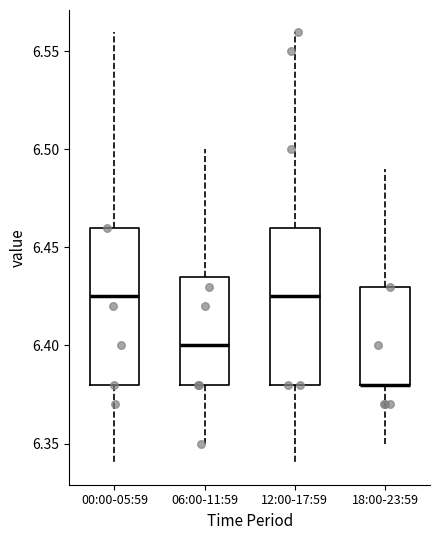

Reading left to right, read every box against the y-axis: the position of its median line, the range the box covers, and the ends of its whiskers. The values are not printed on the chart, so give them approximately, as read against the axis.

00:00-05:59: median 6.425, box 6.380 to 6.460, whiskers 6.340 to 6.560
06:00-11:59: median 6.400, box 6.380 to 6.435, whiskers 6.350 to 6.500
12:00-17:59: median 6.425, box 6.380 to 6.460, whiskers 6.340 to 6.560
18:00-23:59: median 6.380 (drawn on the box's lower edge), box 6.380 to 6.430, whiskers 6.350 to 6.490